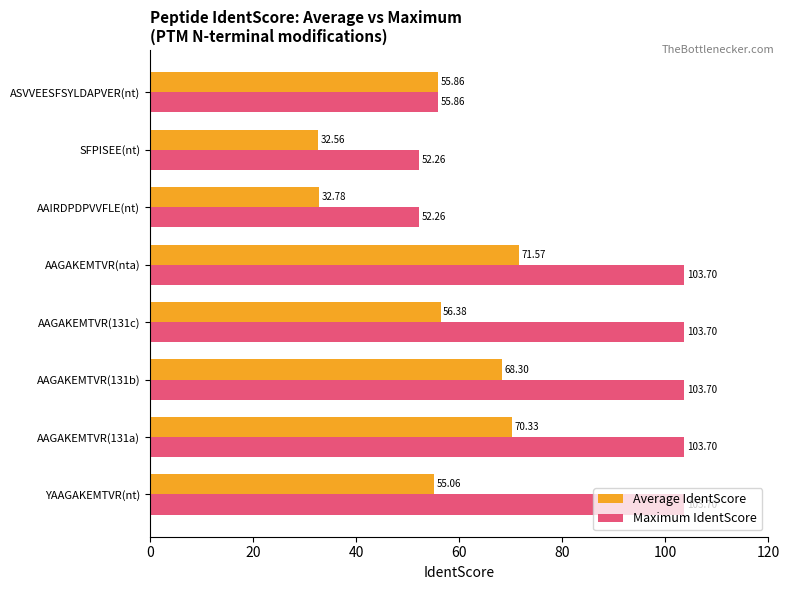

At SFPISEE(nt), list the series in order from largest to smallest.

Maximum IdentScore, Average IdentScore